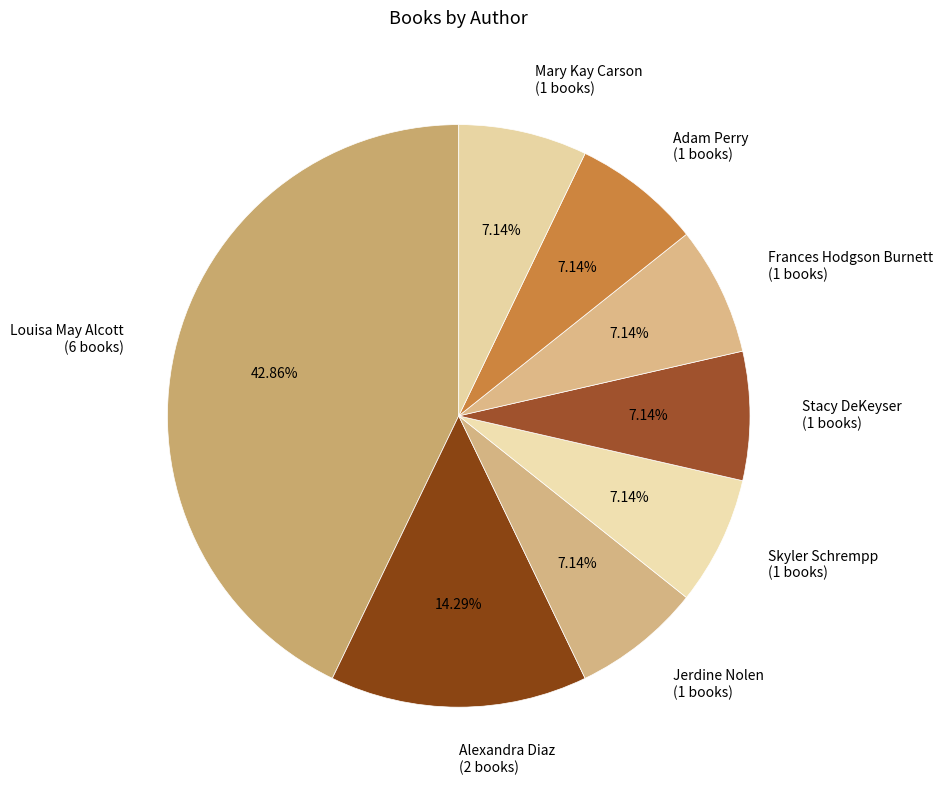

What is the ratio of the value at Mary Kay Carson (1 books) to the value at Frances Hodgson Burnett (1 books)?

1.0